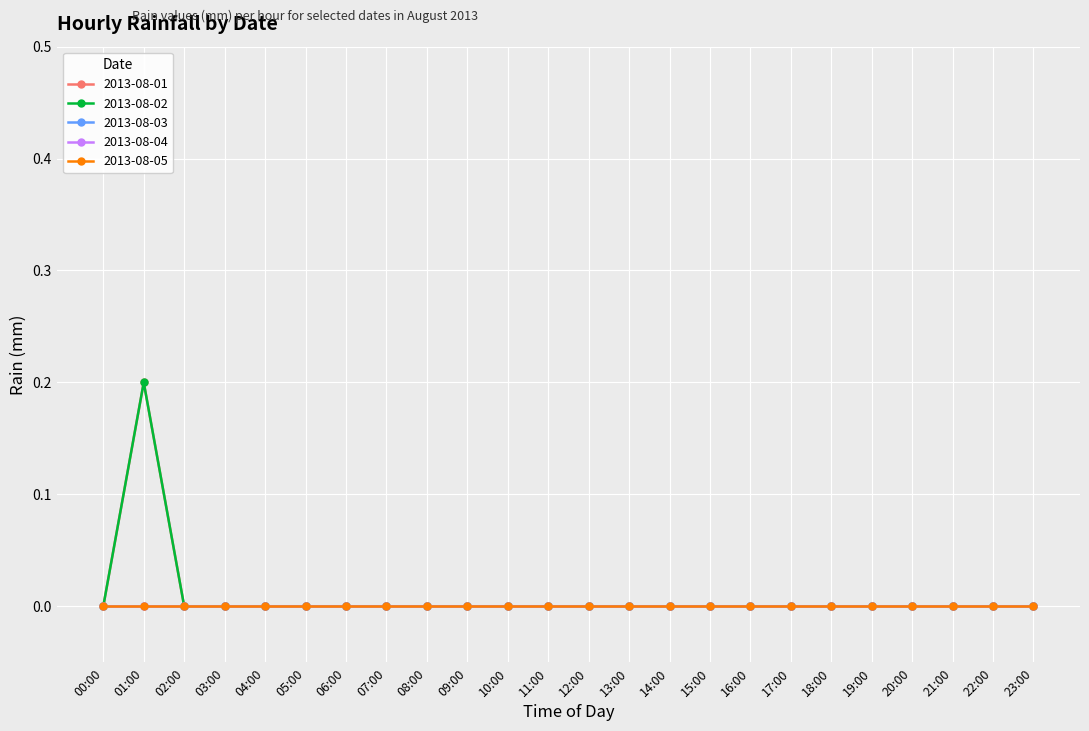

True or false: 2013-08-01 and 2013-08-04 cross at least once.

False